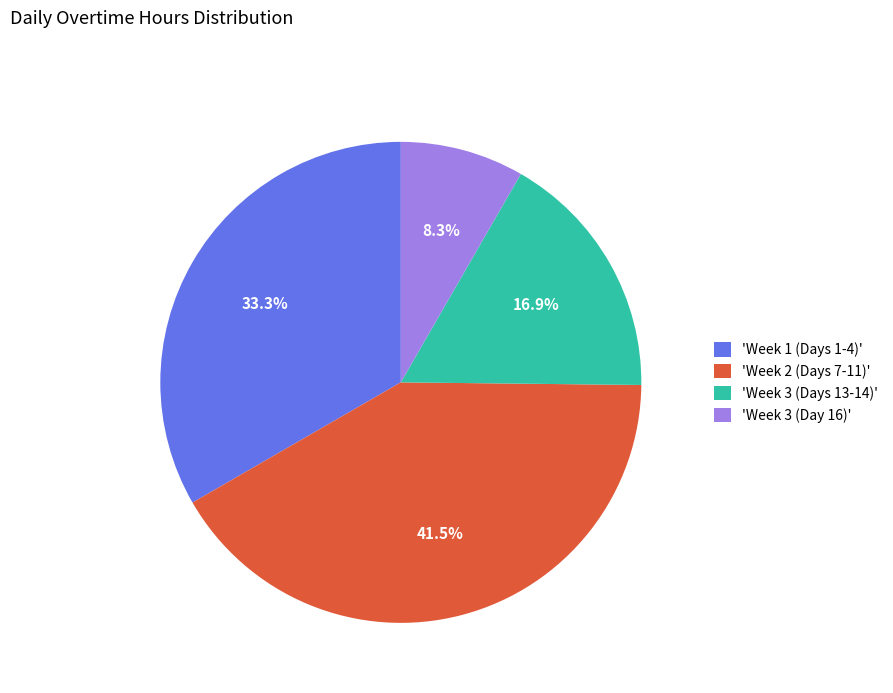

Is there any slice that represents more than half of the pie?

No